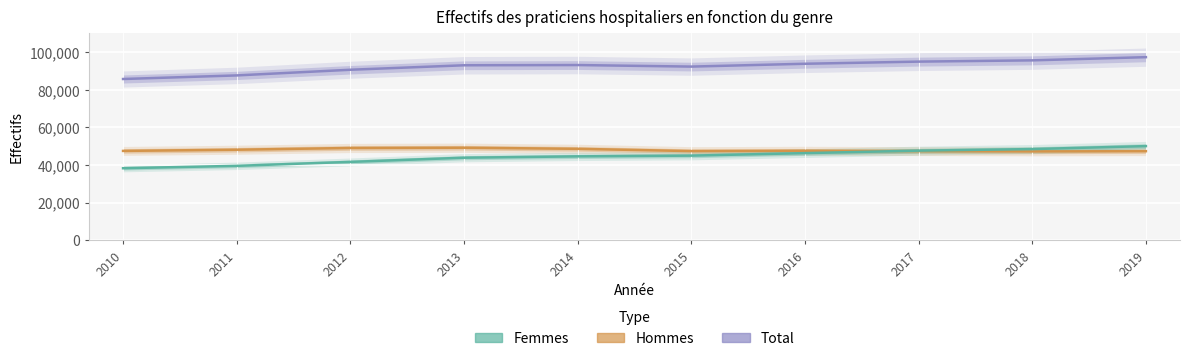

What is the sum of the Femmes values at 2013 and 2011?

83431